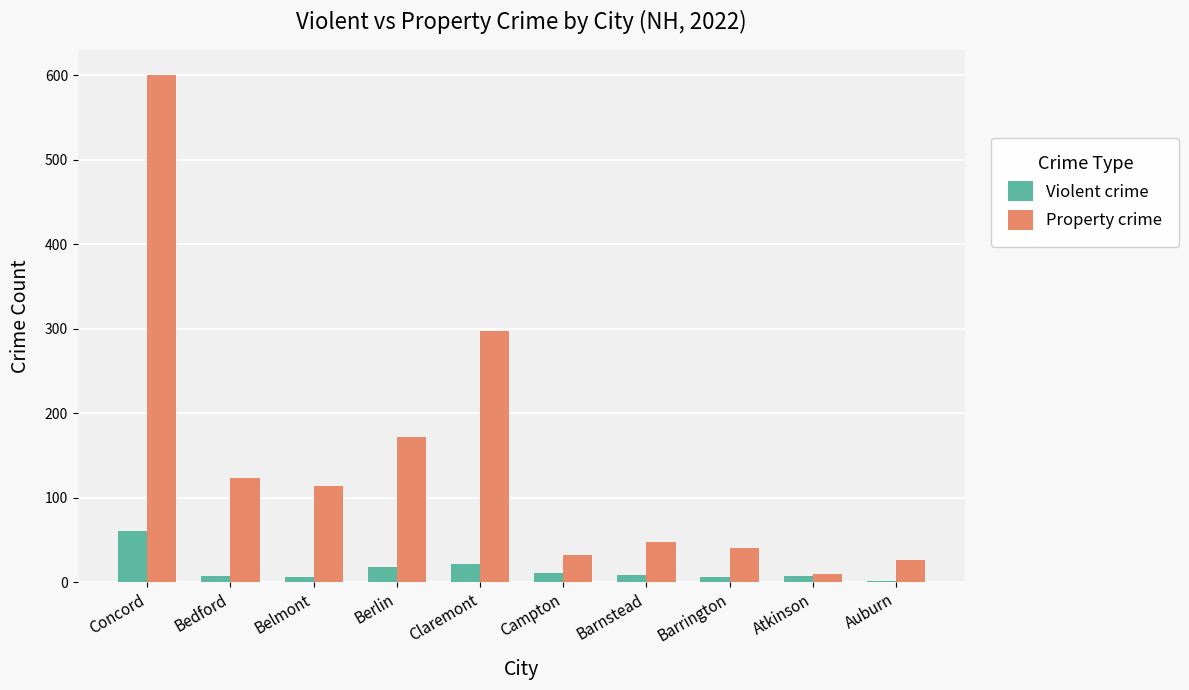

At which category does the chart reach its peak across all series?

Concord